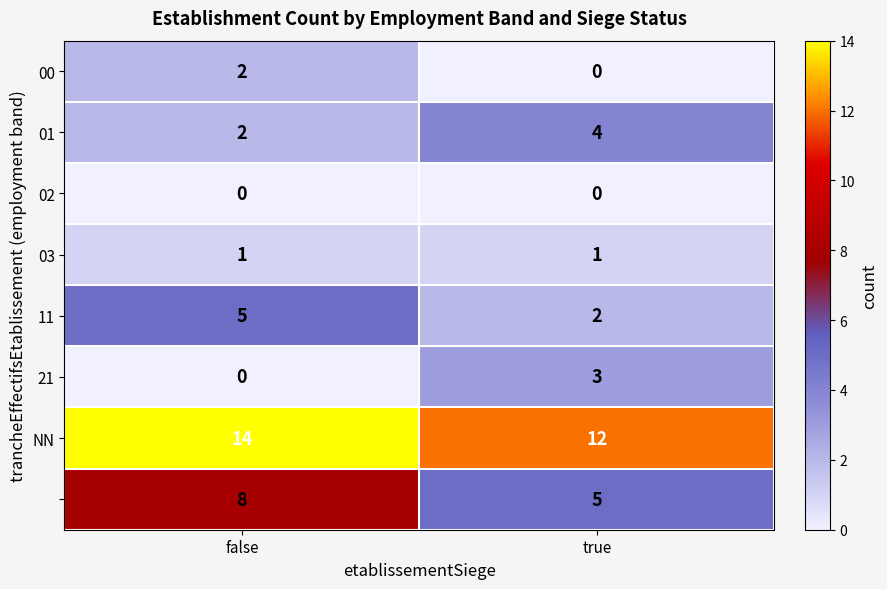

What is the total value across all series at true?

27